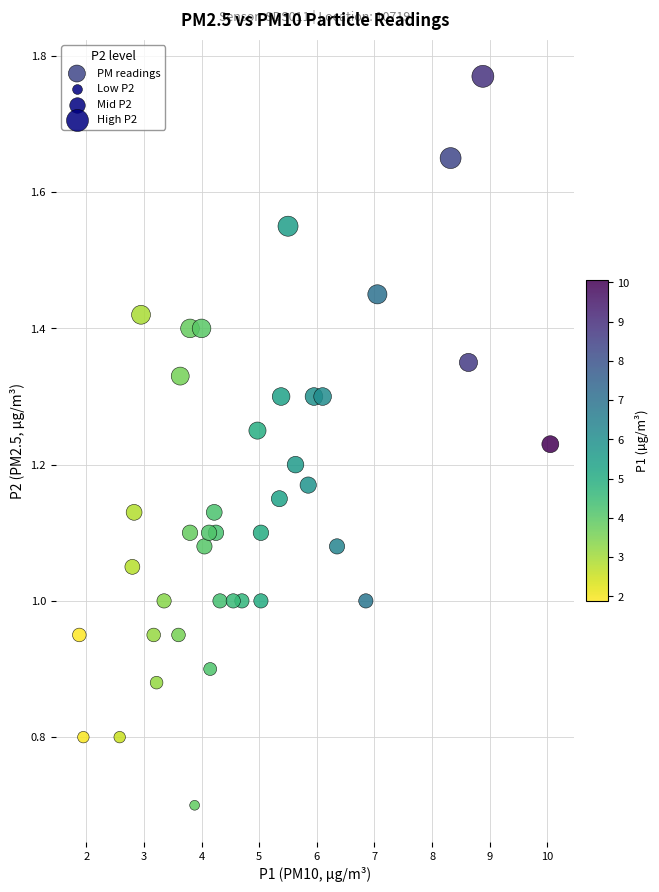

What is the range of X values (max minus min)?

8.2